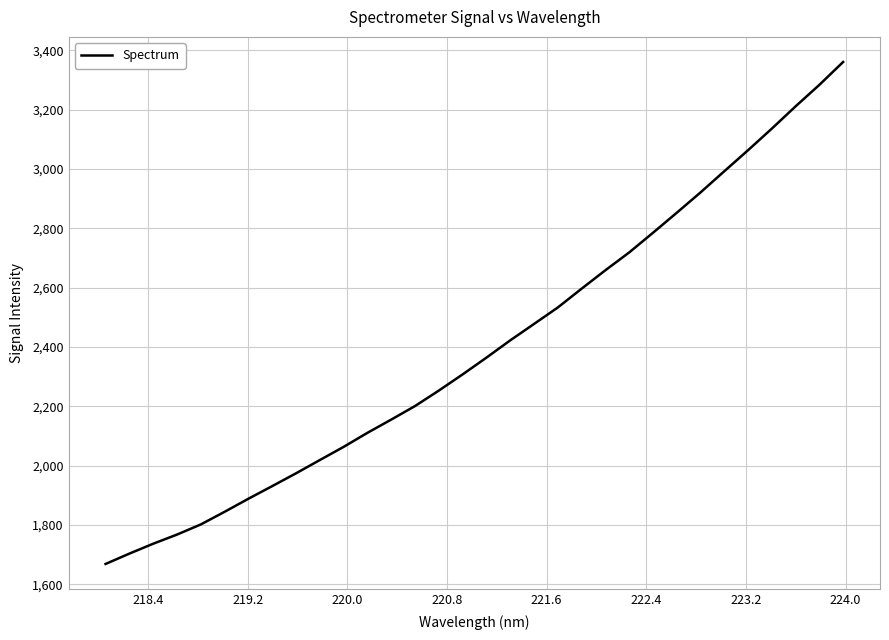

What is the minimum value shown in the chart?

1668.4